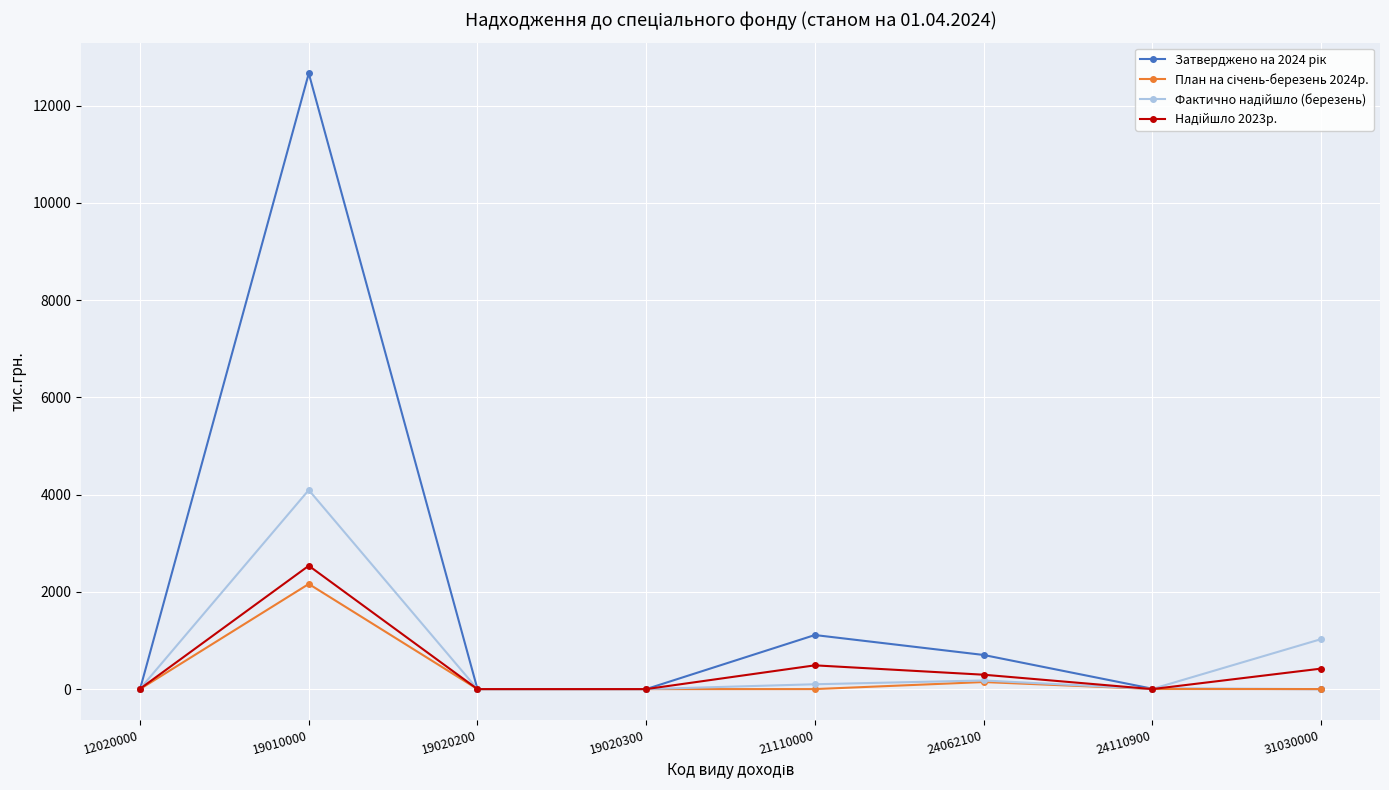

How many lines are shown in the chart?

4